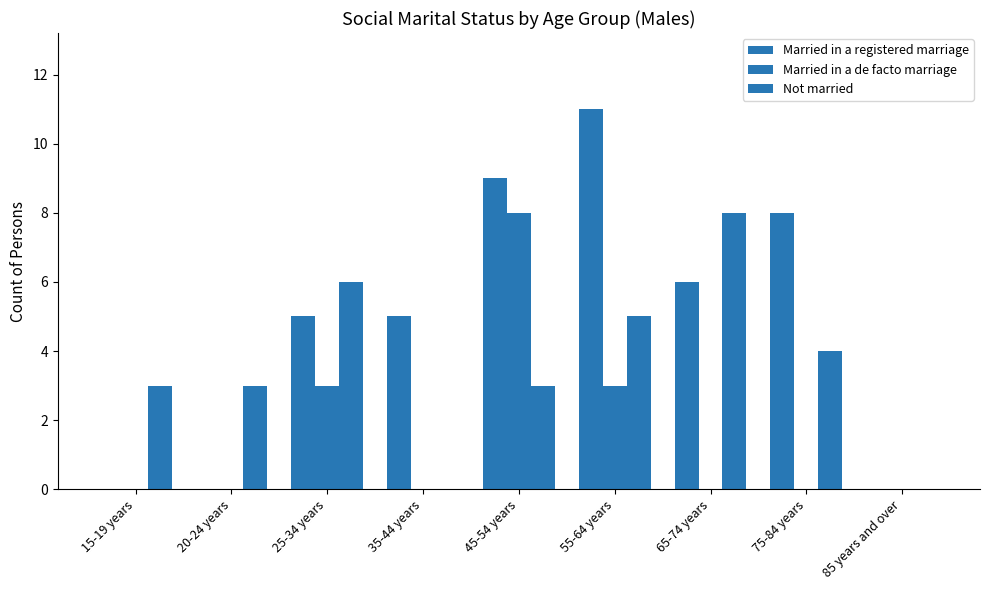

How many groups of bars are there?

9